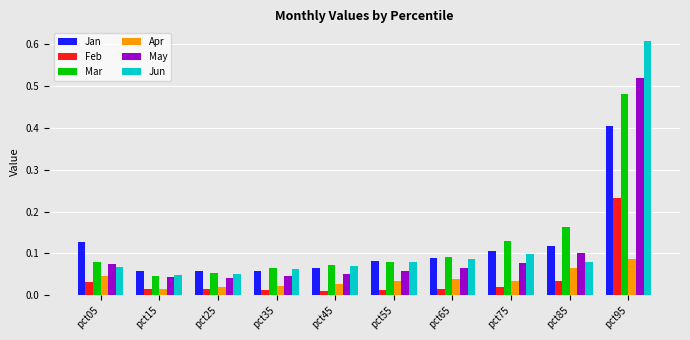

Rank the series by their maximum value, from highest to lowest.

Jun, May, Mar, Jan, Feb, Apr